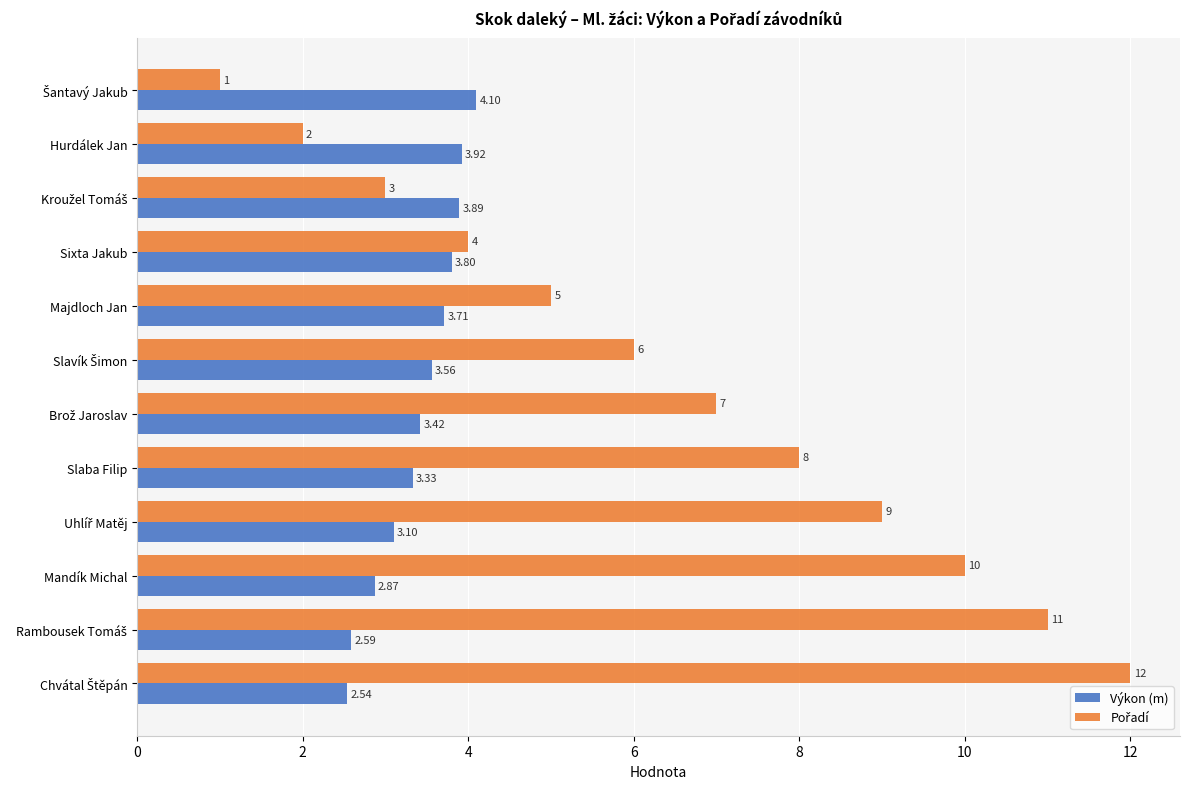

At how many categories does at least one series exceed 2?

12